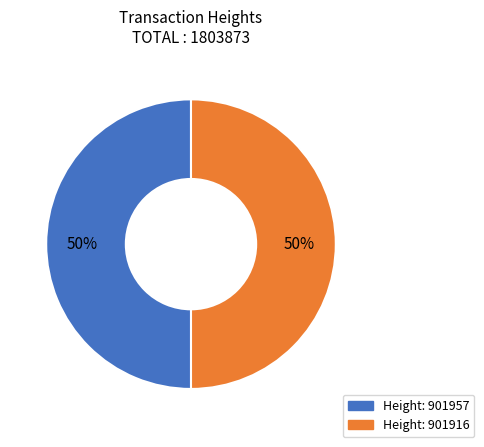

Is there any slice that represents more than half of the pie?

Yes